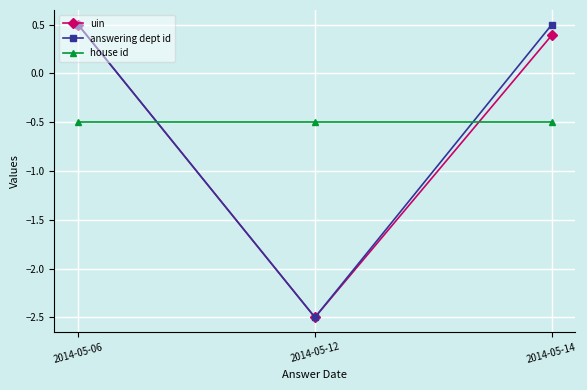

At how many categories does at least one series exceed 0?

2